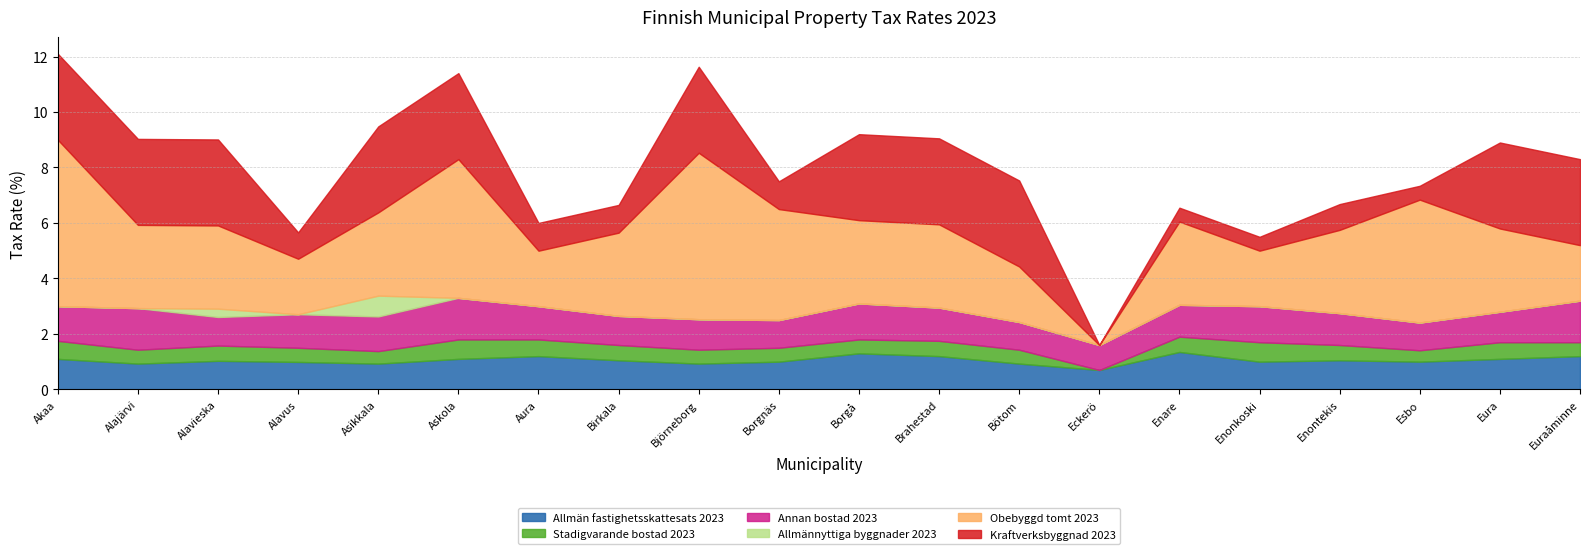

At which category does Obebyggd tomt 2023 reach its first local valley?

Alavus